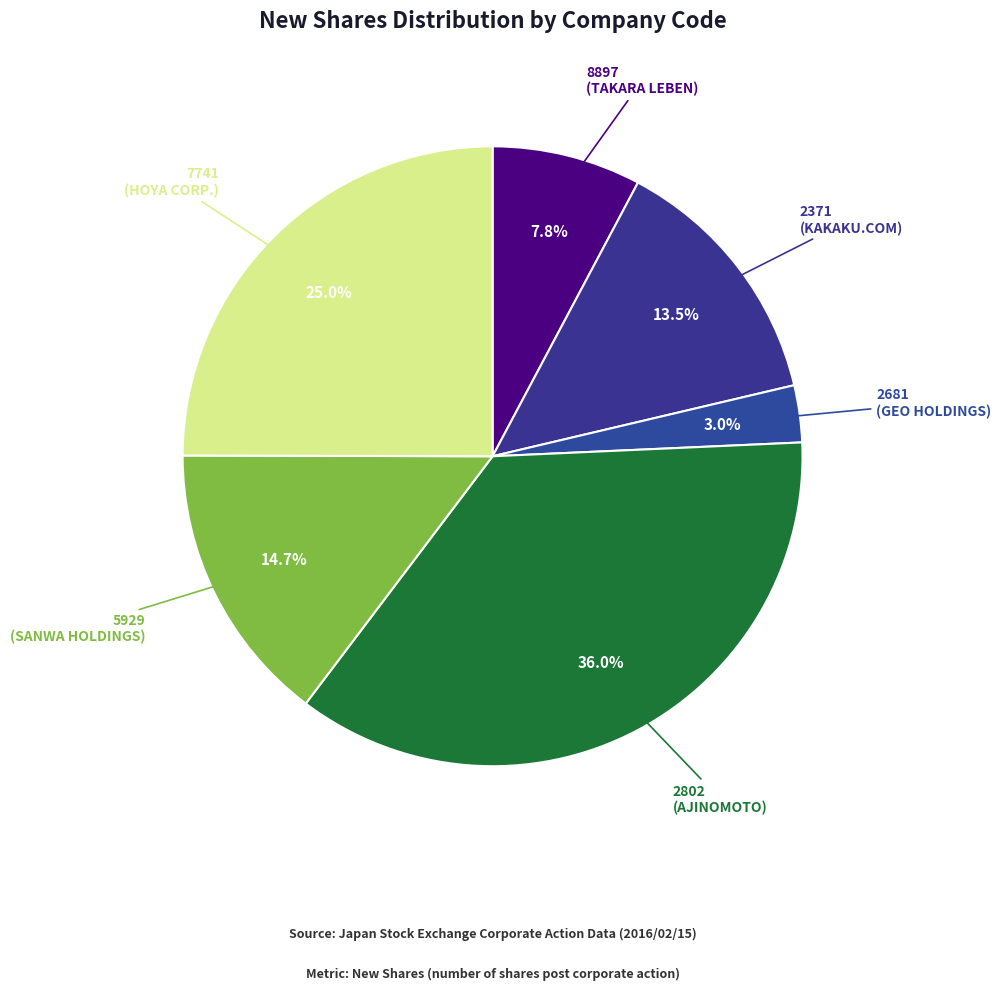

Is it true that 5929 is 15% of the pie?

True